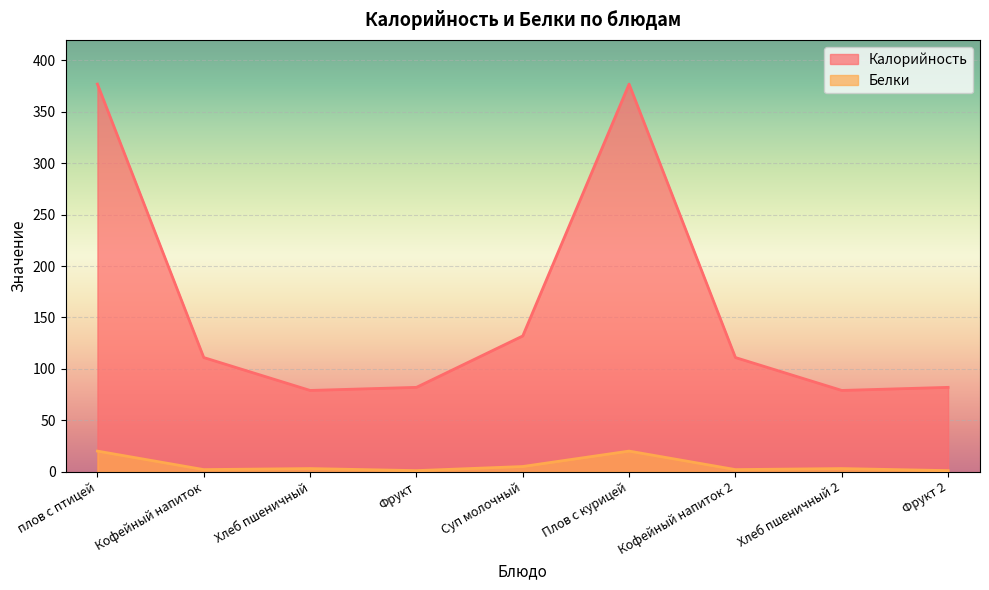

What is the difference between the maximum and minimum values in the Калорийность series?

298